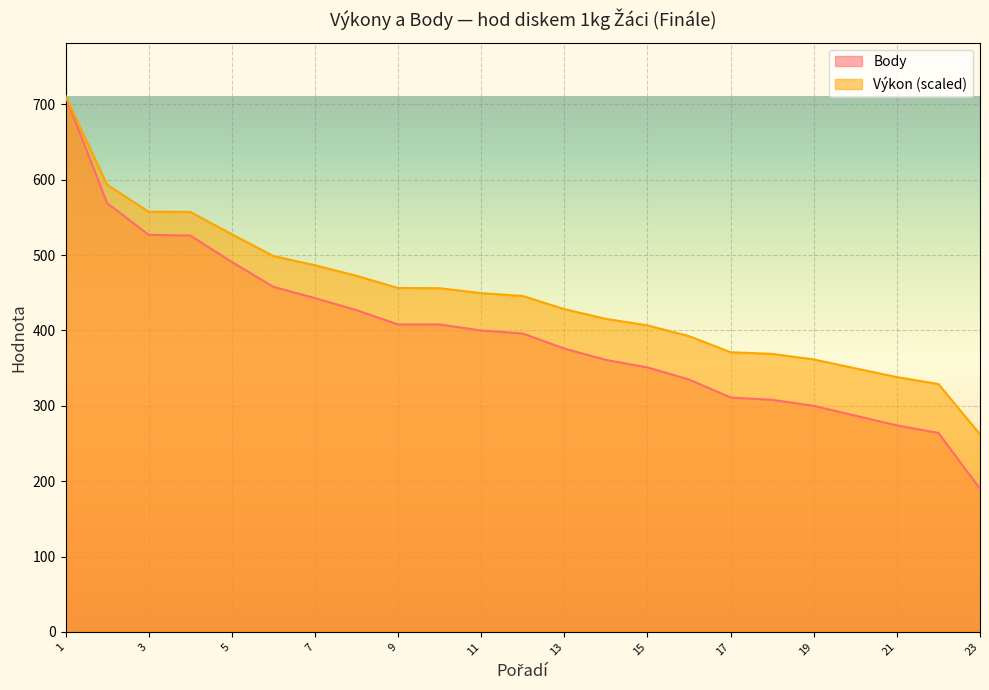

Which category has the lowest value in the Body series?

23